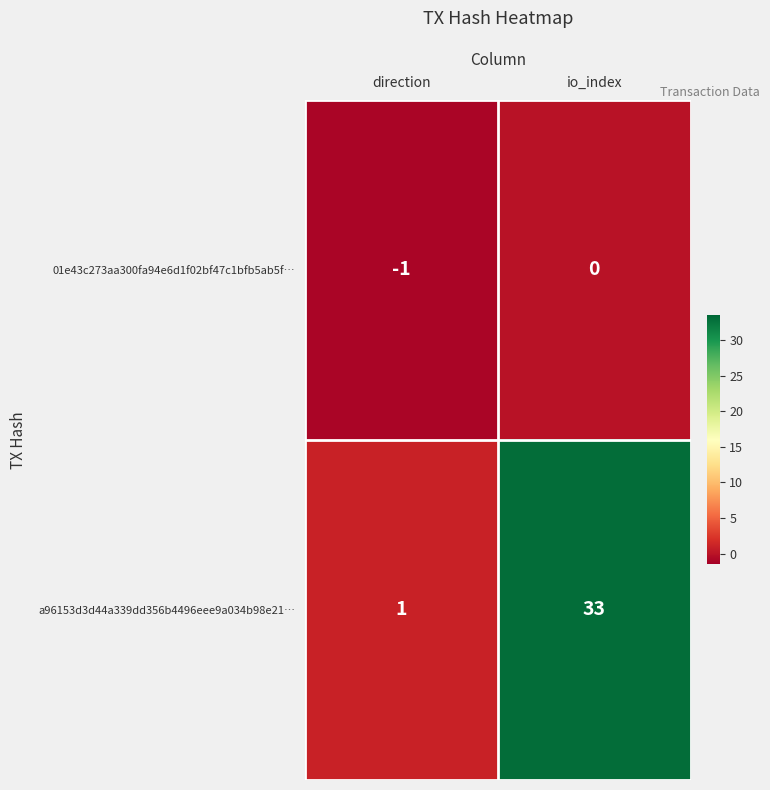

How many categories are shown in the chart?

2